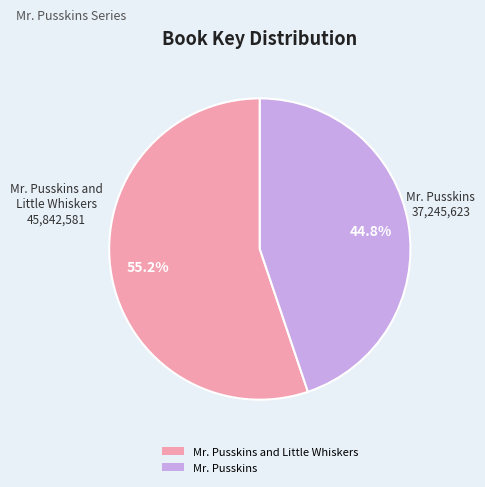

How many segments does this pie chart have?

2